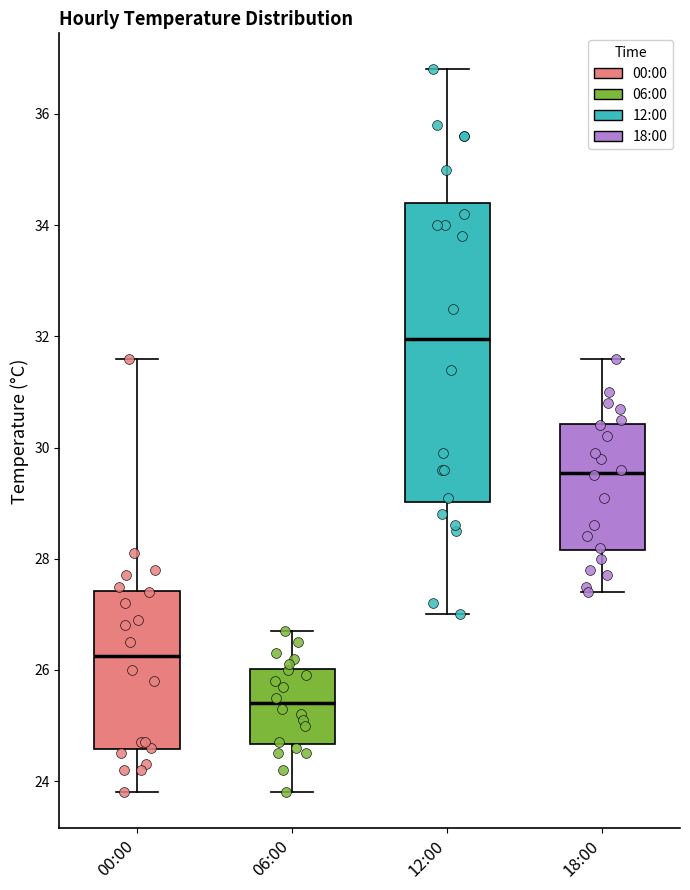

Reading left to right, transcribe this box plot: for each box, give where its median line is, the range the box spans, and where its two whiskers end, as read against the y-axis. The values are not printed on the chart, so give them approximately, as read against the axis.

00:00: median 26.2, box 24.6 to 27.4, whiskers 23.8 to 31.6
06:00: median 25.4, box 24.6 to 26.0, whiskers 23.8 to 26.8
12:00: median 32.0, box 29.0 to 34.4, whiskers 27.0 to 36.8
18:00: median 29.6, box 28.2 to 30.4, whiskers 27.4 to 31.6